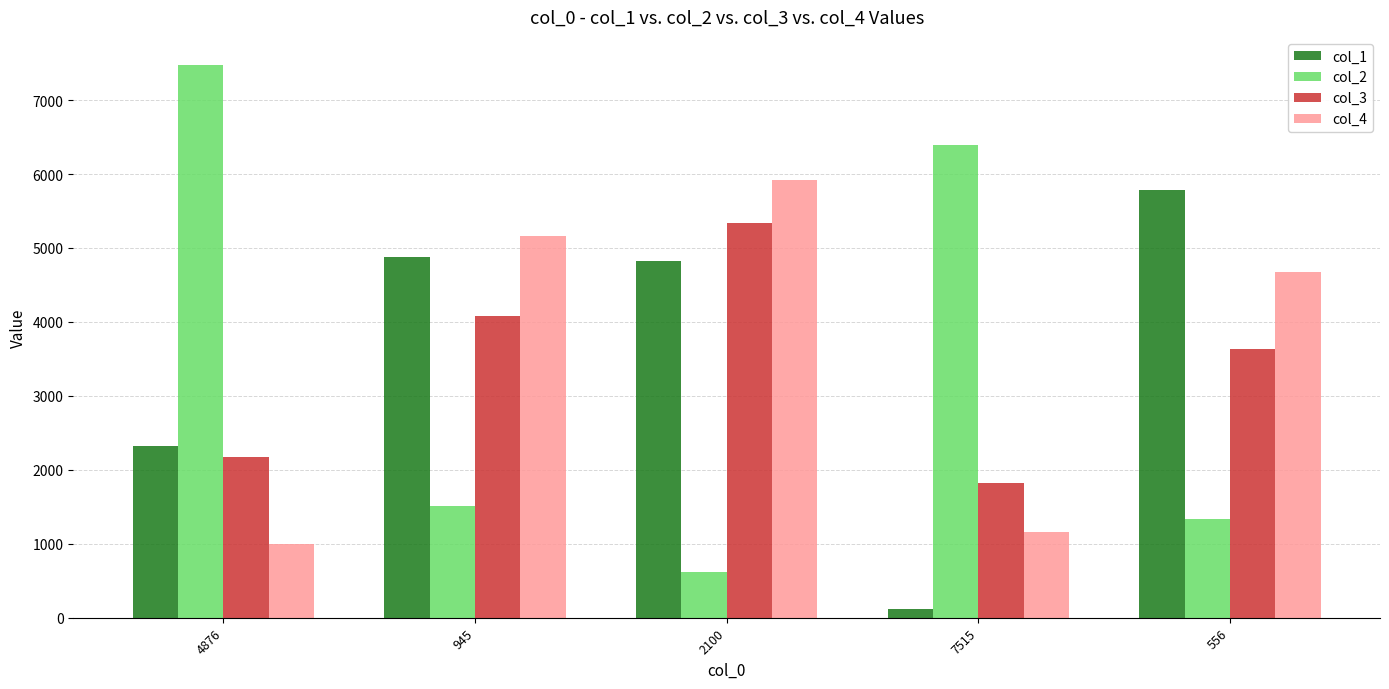

Reading left to right, list all the values displayed in this chart.

col_1: 4876=2320	945=4877	2100=4817	7515=120	556=5788
col_2: 4876=7480	945=1509	2100=621	7515=6389	556=1332
col_3: 4876=2177	945=4074	2100=5332	7515=1822	556=3634
col_4: 4876=1000	945=5161	2100=5921	7515=1159	556=4675